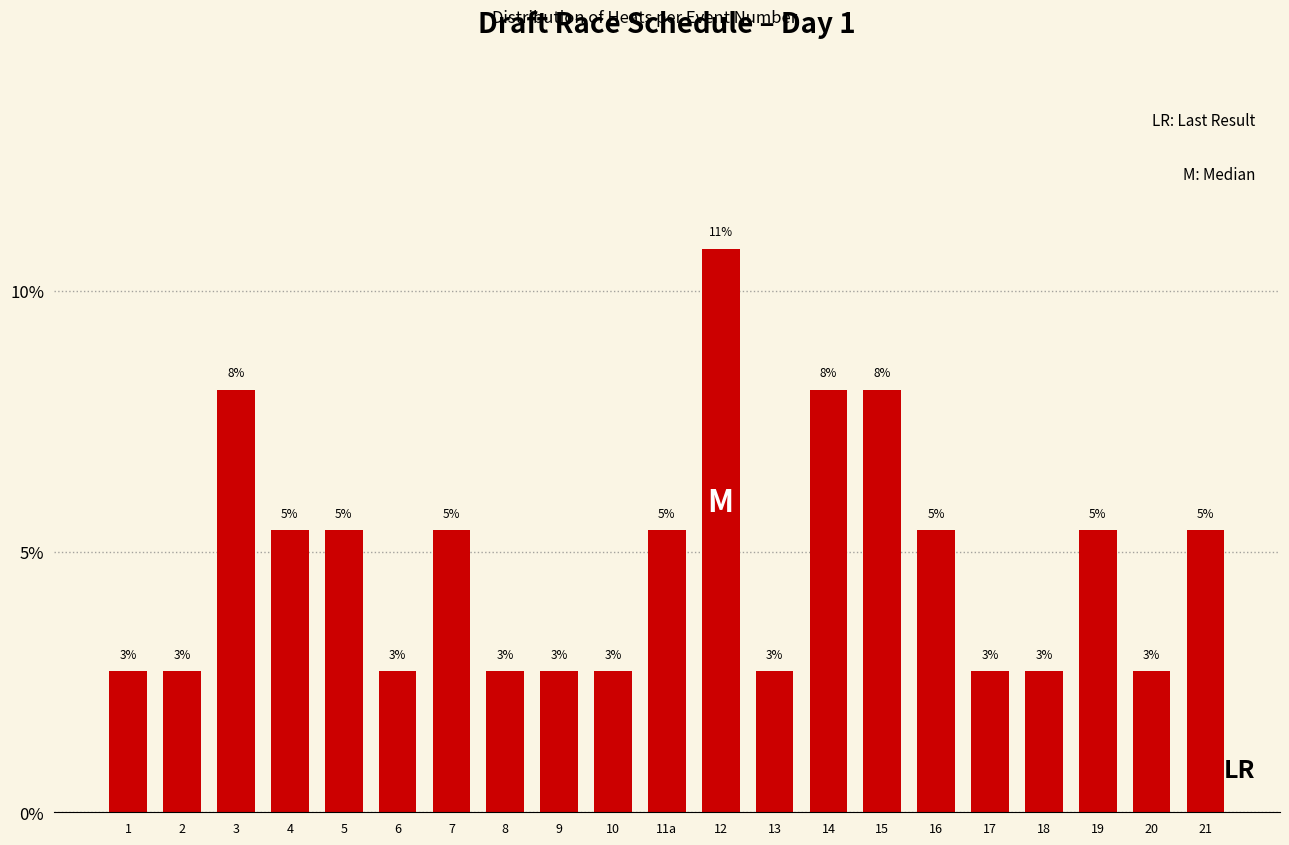

Are the bars horizontal?

No